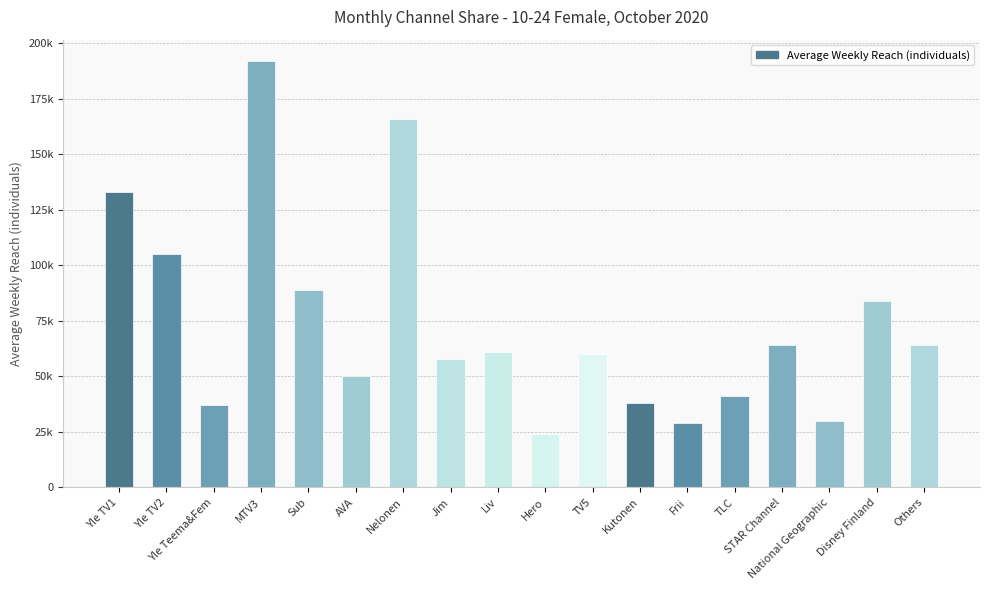

Does the chart contain any negative values?

No